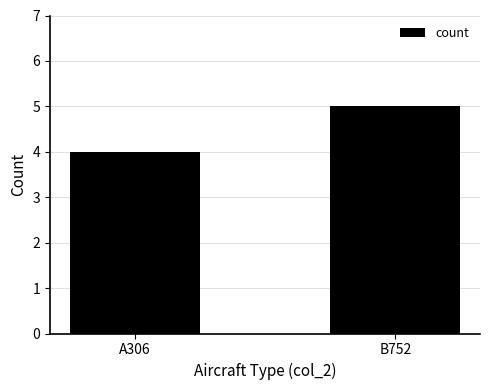

At which category does the chart reach its peak across all series?

B752